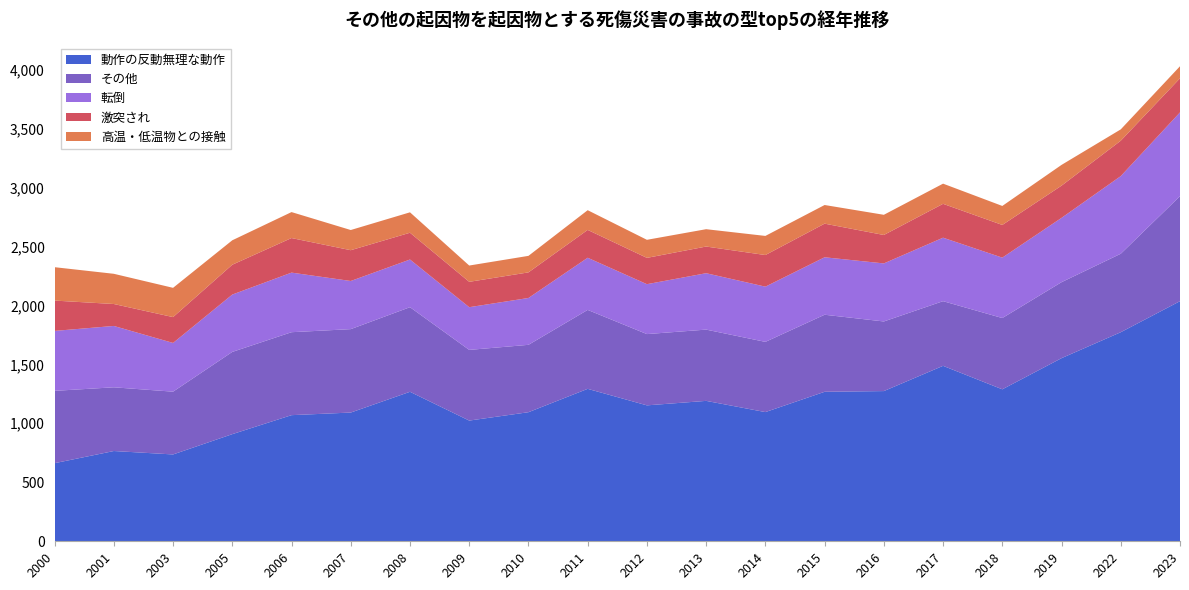

Reading left to right, transcribe all the data shown in this chart.

動作の反動無理な動作: 662	765	736	908	1069	1091	1267	1023	1094	1292	1152	1190	1095	1267	1273	1487	1288	1552	1772	2035
その他: 613	540	532	697	703	707	717	599	571	669	604	604	595	653	590	548	604	644	665	890
転倒: 508	520	413	486	505	408	404	362	397	442	423	478	468	487	492	538	512	545	658	710
激突され: 257	186	219	253	293	261	227	215	217	236	223	226	268	285	241	287	277	273	300	289
高温・低温物との接触: 283	256	248	207	220	171	173	138	140	167	153	147	162	158	171	171	161	176	96	102